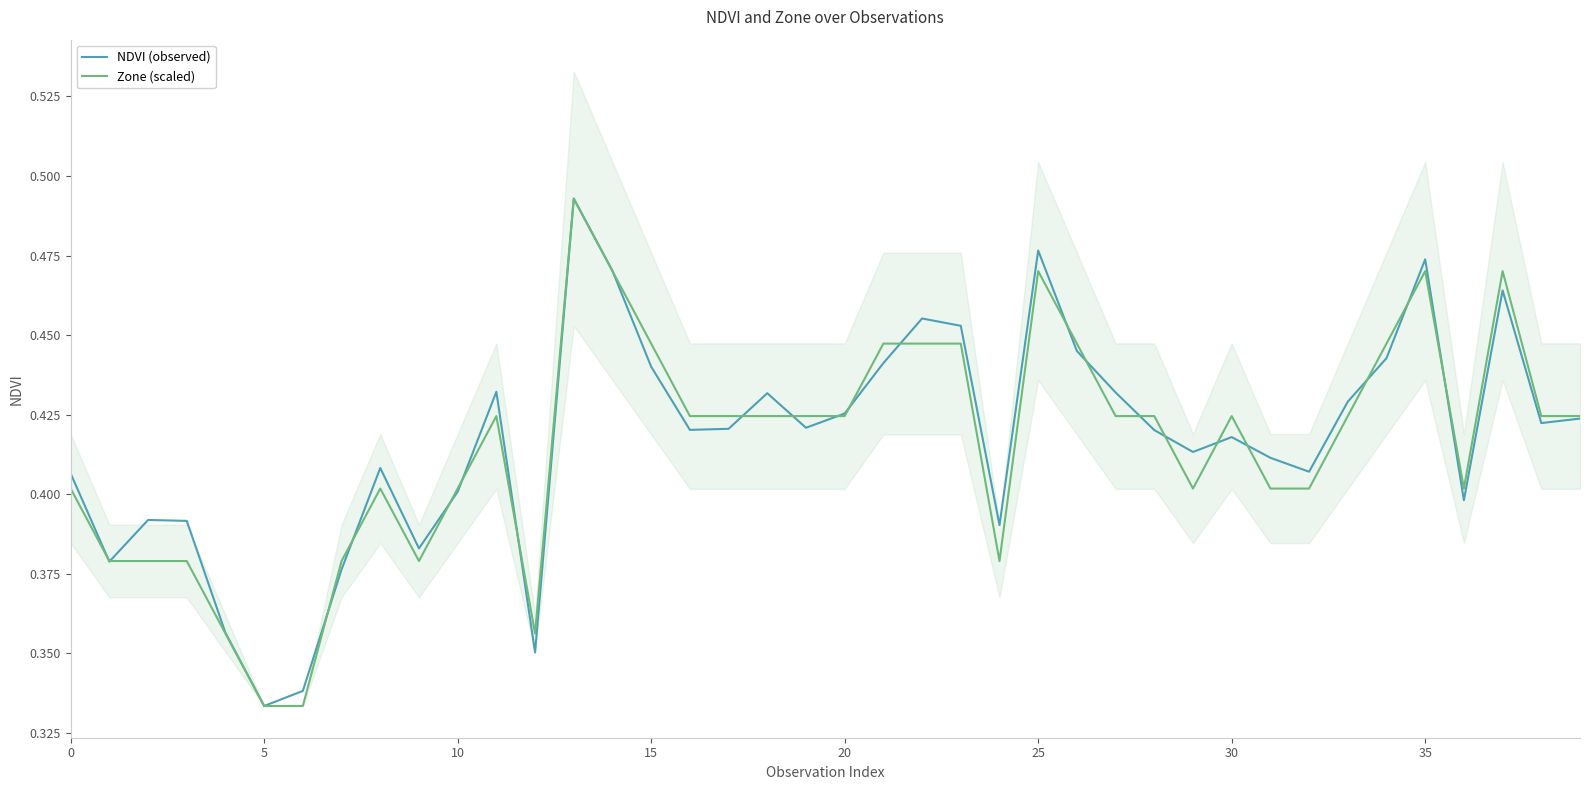

Reading left to right, list all the values displayed in this chart.

NDVI (observed): 0.4	0.4	0.4	0.4	0.4	0.3	0.3	0.4	0.4	0.4	0.4	0.4	0.4	0.5	0.5	0.4	0.4	0.4	0.4	0.4	0.4	0.4	0.5	0.5	0.4	0.5	0.4	0.4	0.4	0.4	0.4	0.4	0.4	0.4	0.4	0.5	0.4	0.5	0.4	0.4
Zone (scaled): 0.4	0.4	0.4	0.4	0.4	0.3	0.3	0.4	0.4	0.4	0.4	0.4	0.4	0.5	0.5	0.4	0.4	0.4	0.4	0.4	0.4	0.4	0.4	0.4	0.4	0.5	0.4	0.4	0.4	0.4	0.4	0.4	0.4	0.4	0.4	0.5	0.4	0.5	0.4	0.4